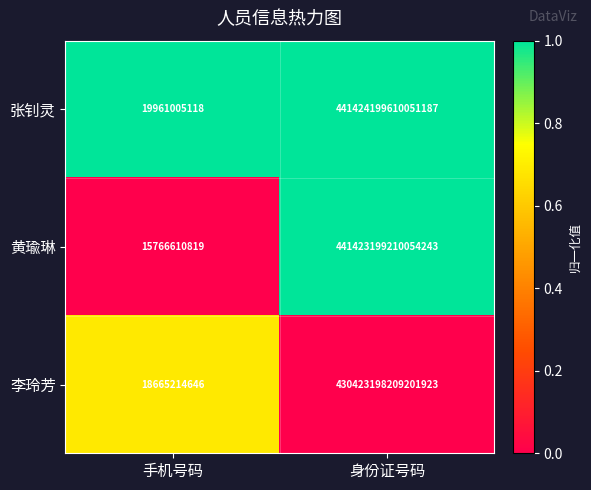

True or false: 张钊灵 has a value of 441424199610051200 at 身份证号码.

True